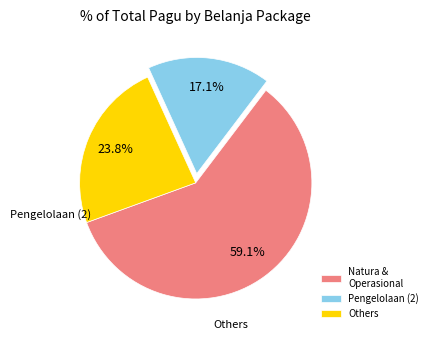

Is the sum of Pengelolaan (2) and Natura & Operasional greater than half?

Yes